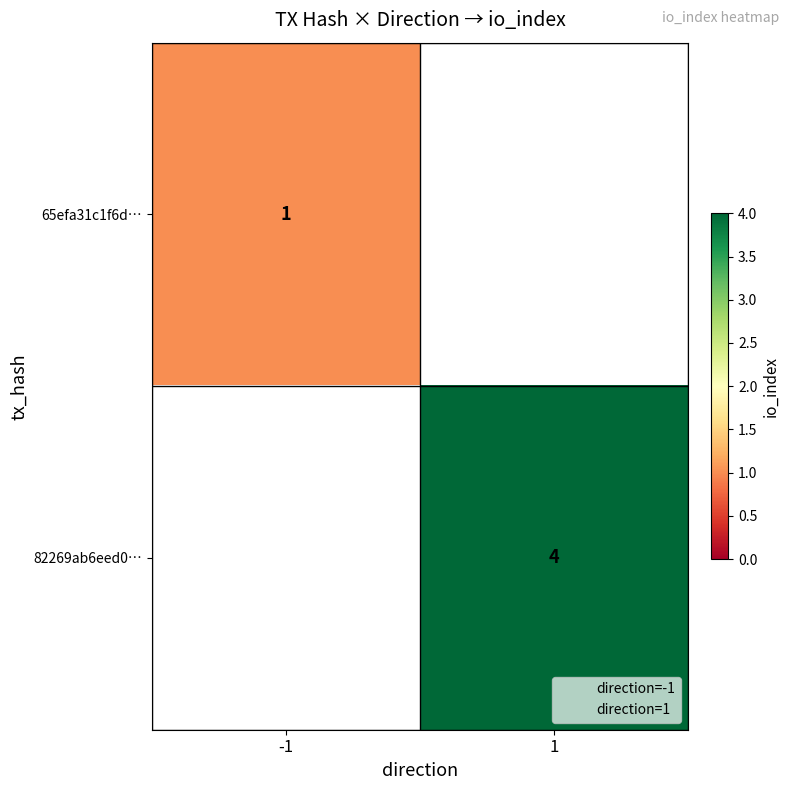

The value of 82269ab6eed0… at 1 is 5.9. True or false?

False